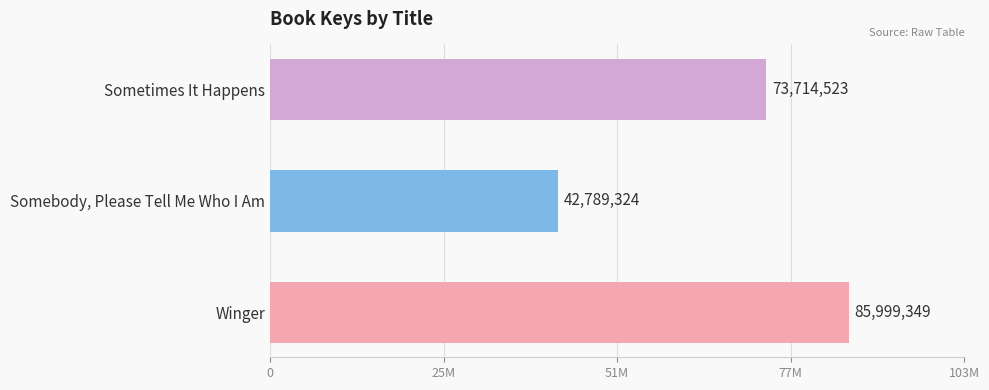

Rank the categories by value from lowest to highest.

Somebody, Please Tell Me Who I Am, Sometimes It Happens, Winger